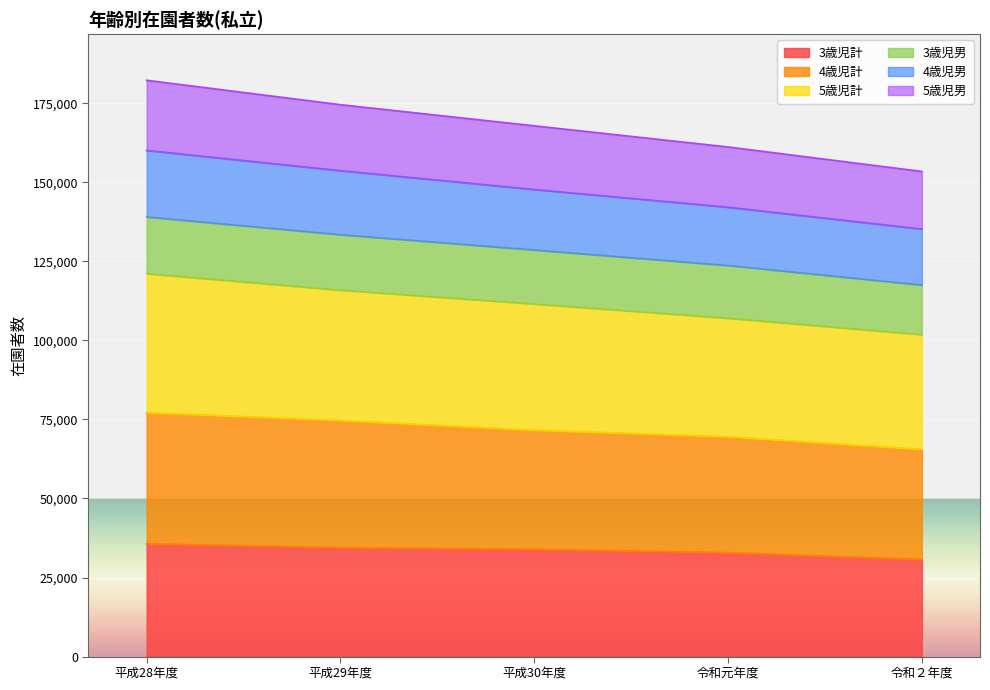

What is the total value across all series at 令和元年度?

161150